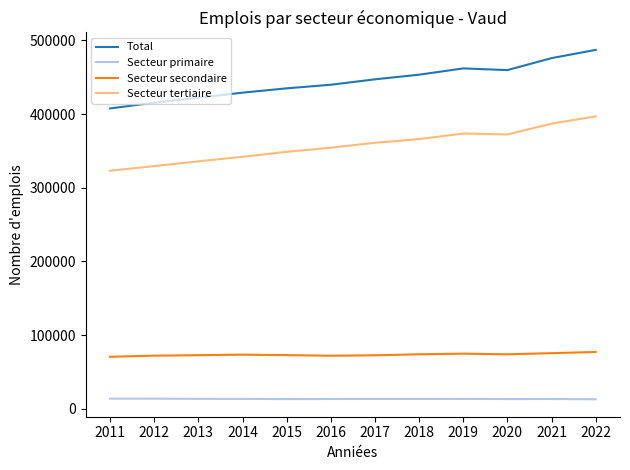

What is the highest value of the Total series?

487063